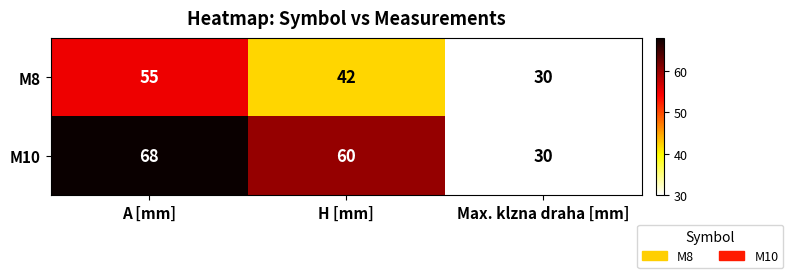

What is the difference between the M10 values at H [mm] and A [mm]?

8